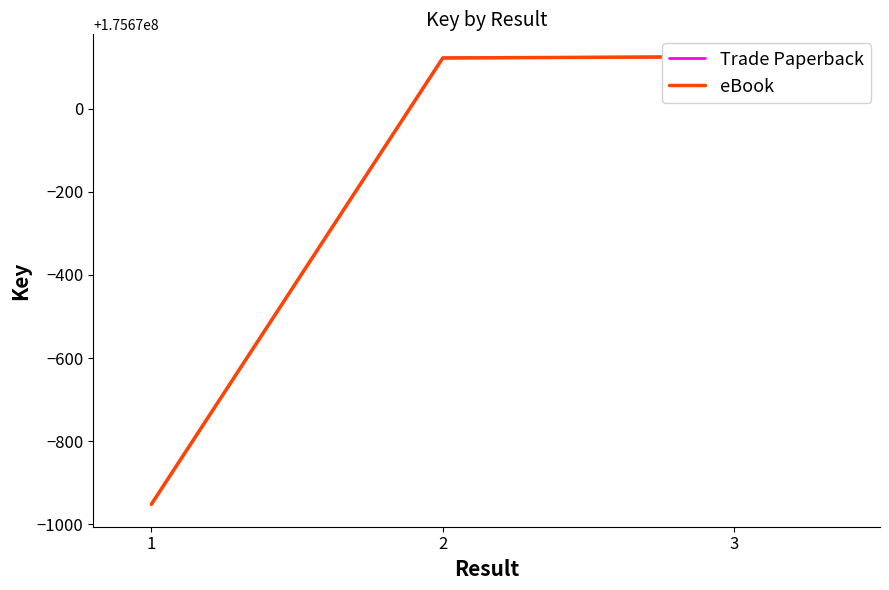

Between 2 and 3, which is larger?

3